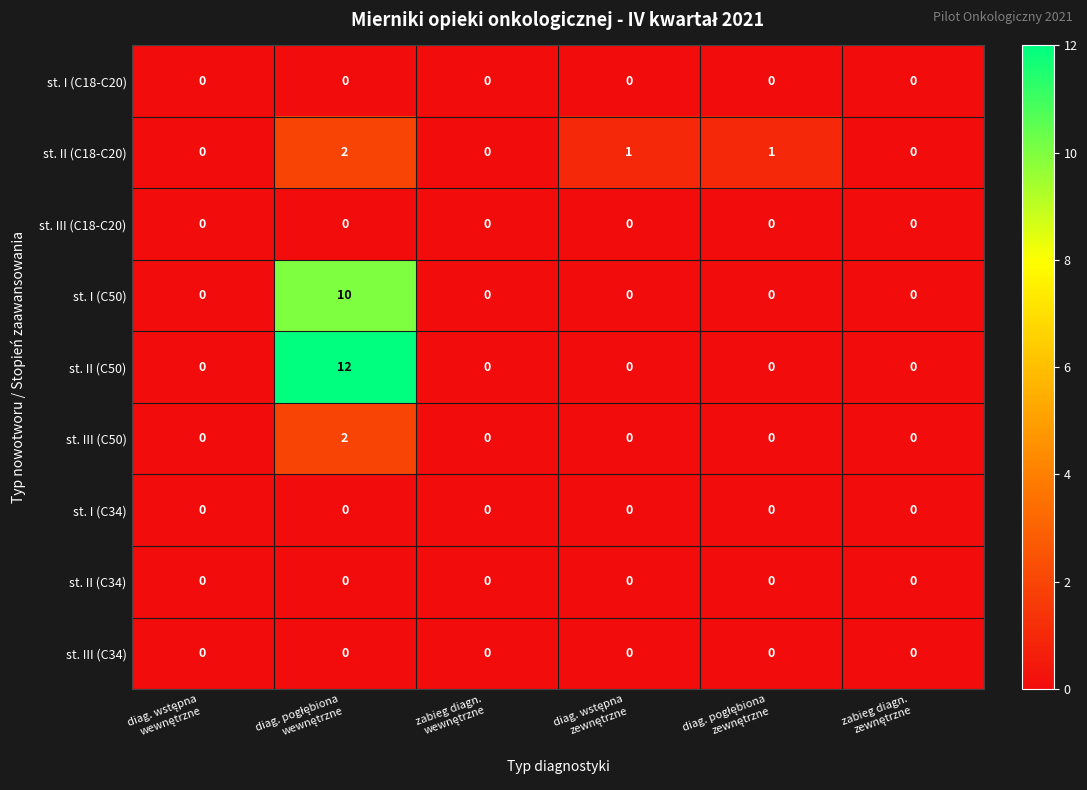

Count the number of data series in this chart.

9